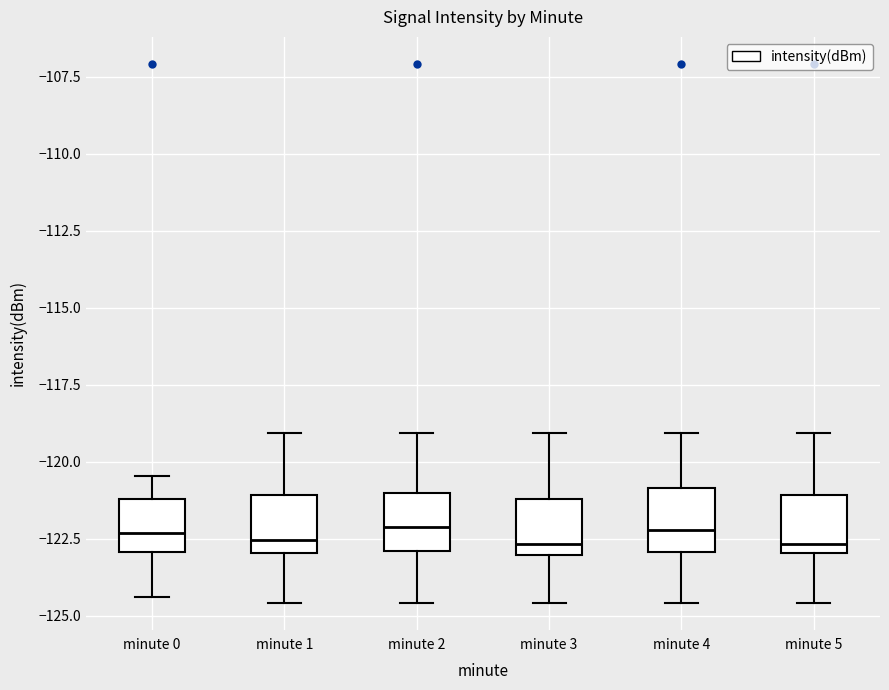

Where does the lower whisker of the box for minute 0 end on the y-axis? The values are not printed on the chart, so give them approximately, as read against the axis.

-124.5